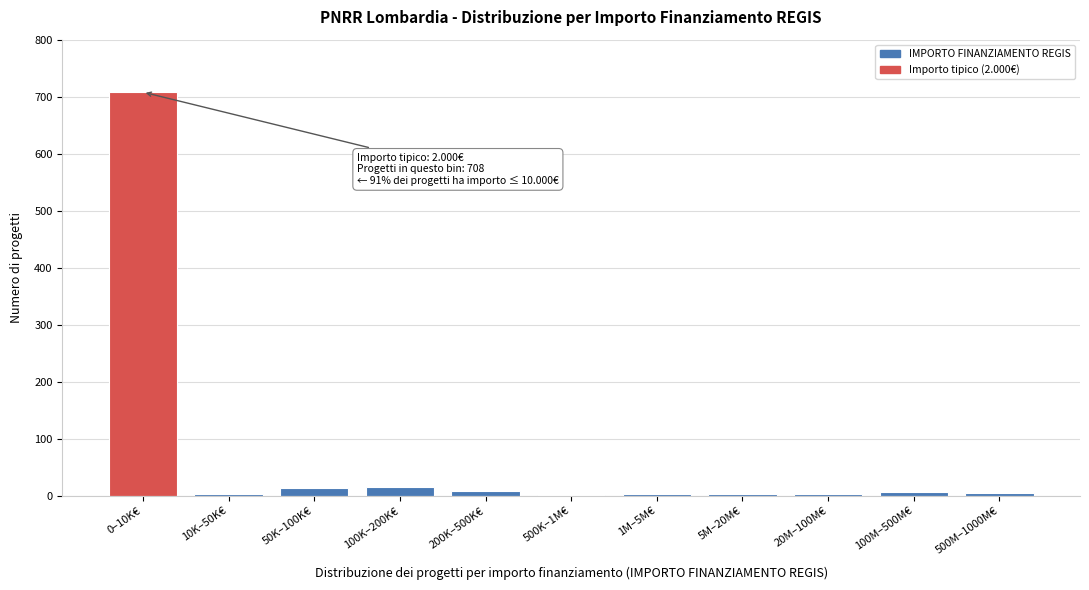

Is it true that the value at 100K–200K€ is 16?

True